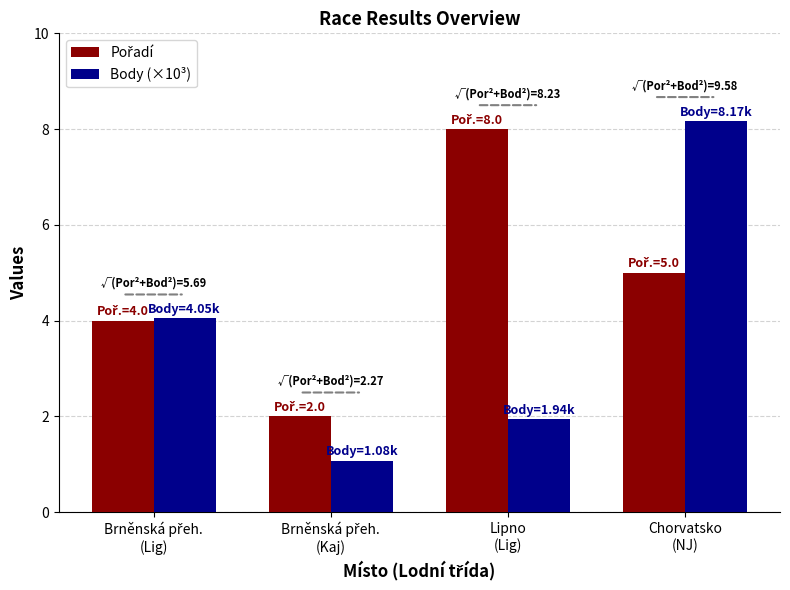

At how many categories does at least one series exceed 3?

3